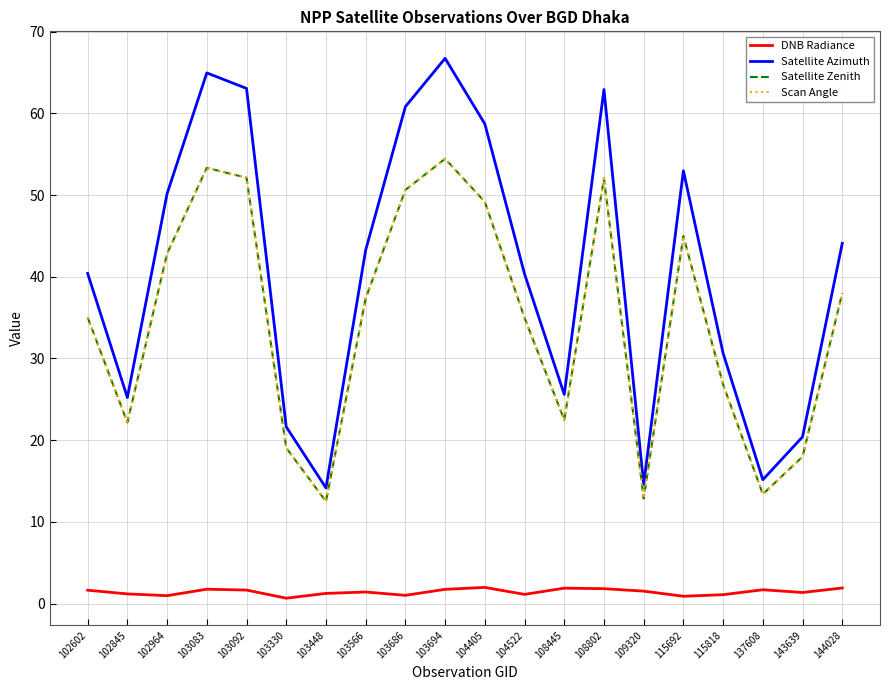

Reading left to right, list all the values displayed in this chart.

DNB Radiance: 102602=1.6	102845=1.2	102964=1.0	103083=1.8	103092=1.7	103330=0.7	103448=1.2	103566=1.4	103686=1.0	103694=1.7	104405=2.0	104522=1.1	108445=1.9	108802=1.8	109320=1.5	115692=0.9	115818=1.1	137608=1.7	143639=1.4	144028=1.9
Satellite Azimuth: 102602=40.4	102845=25.2	102964=50.2	103083=64.9	103092=63.0	103330=21.6	103448=14.2	103566=43.3	103686=60.8	103694=66.7	104405=58.7	104522=40.3	108445=25.6	108802=62.9	109320=14.6	115692=53.0	115818=30.6	137608=15.2	143639=20.4	144028=44.1
Satellite Zenith: 102602=35.0	102845=22.2	102964=42.8	103083=53.3	103092=52.1	103330=19.0	103448=12.5	103566=37.4	103686=50.6	103694=54.4	104405=49.2	104522=35.0	108445=22.5	108802=52.0	109320=12.9	115692=45.0	115818=26.8	137608=13.4	143639=18.0	144028=38.0
Scan Angle: 102602=35.0	102845=22.2	102964=42.8	103083=53.3	103092=52.1	103330=19.0	103448=12.5	103566=37.4	103686=50.6	103694=54.4	104405=49.2	104522=35.0	108445=22.5	108802=52.0	109320=12.9	115692=45.0	115818=26.8	137608=13.4	143639=18.0	144028=38.0